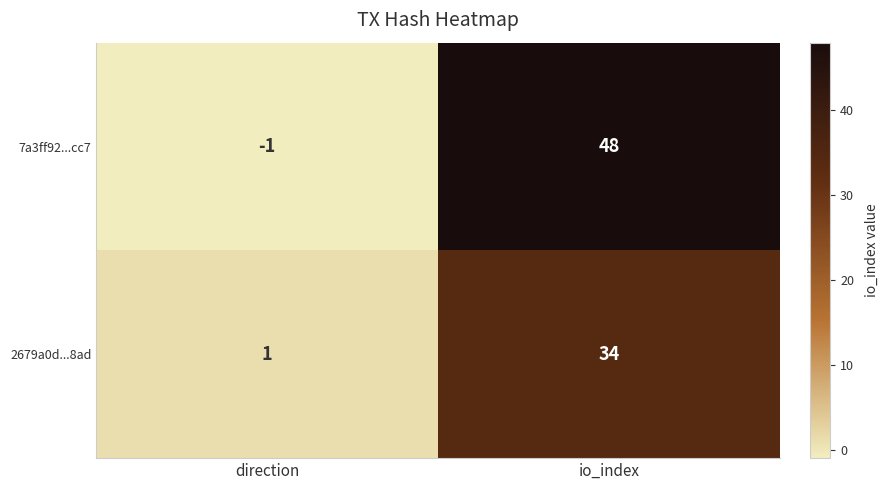

What is the difference between the maximum and minimum values in the 2679a0d...8ad series?

33